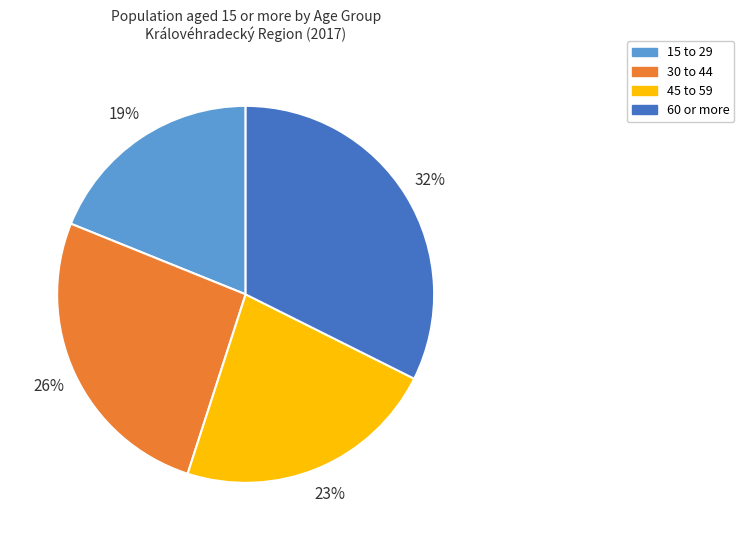

Does any single category account for the majority?

No